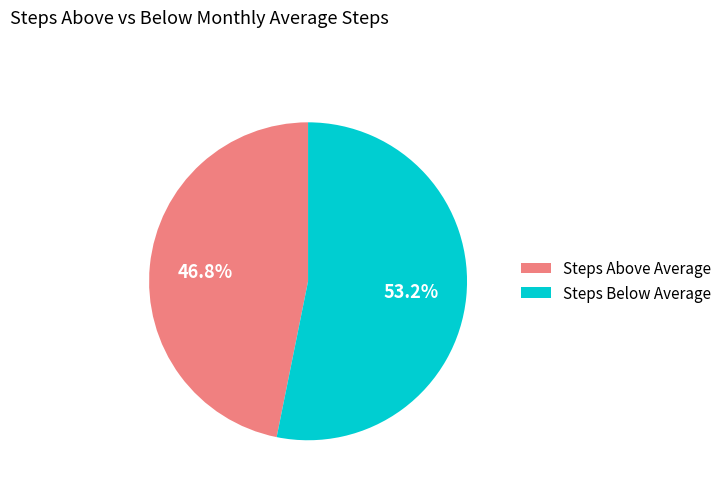

What portion of the pie excludes Steps Above Average?

53.2%